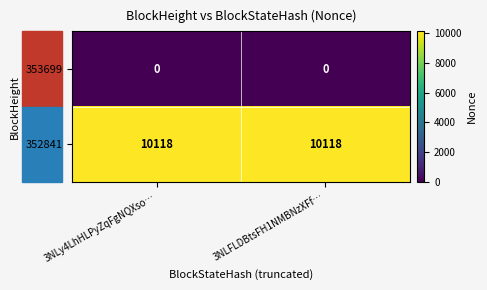

The 353699 series shows 0 at 3NLy4LhHLPyZqFgNQXso…. True or false?

True